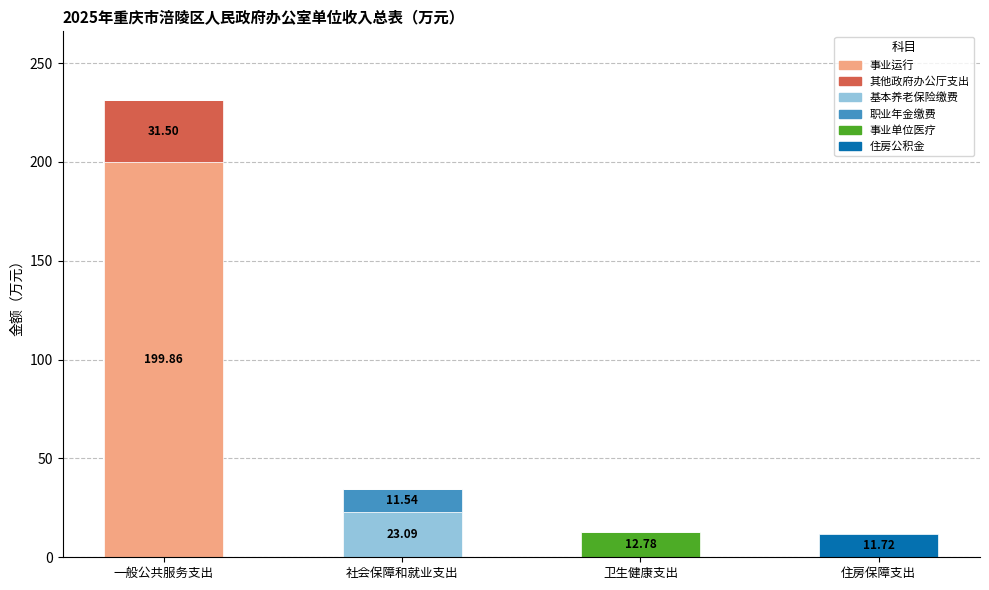

What is the total value across all series at 一般公共服务支出?

231.4